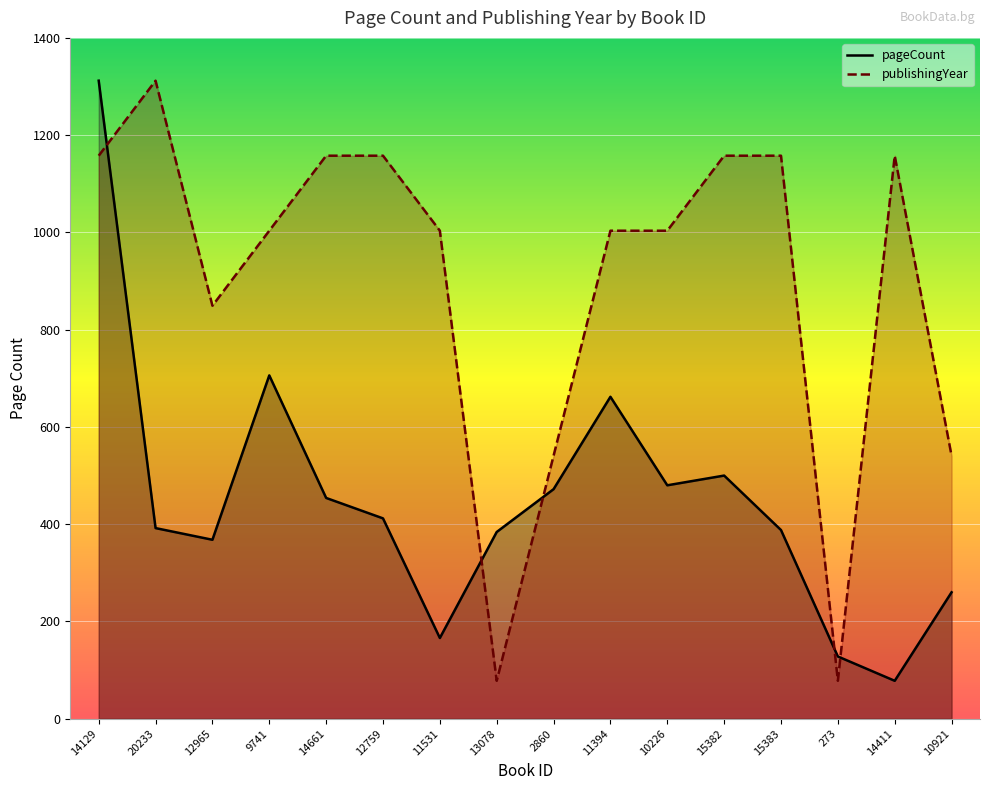

How many data points in publishingYear are less than 1003?

5